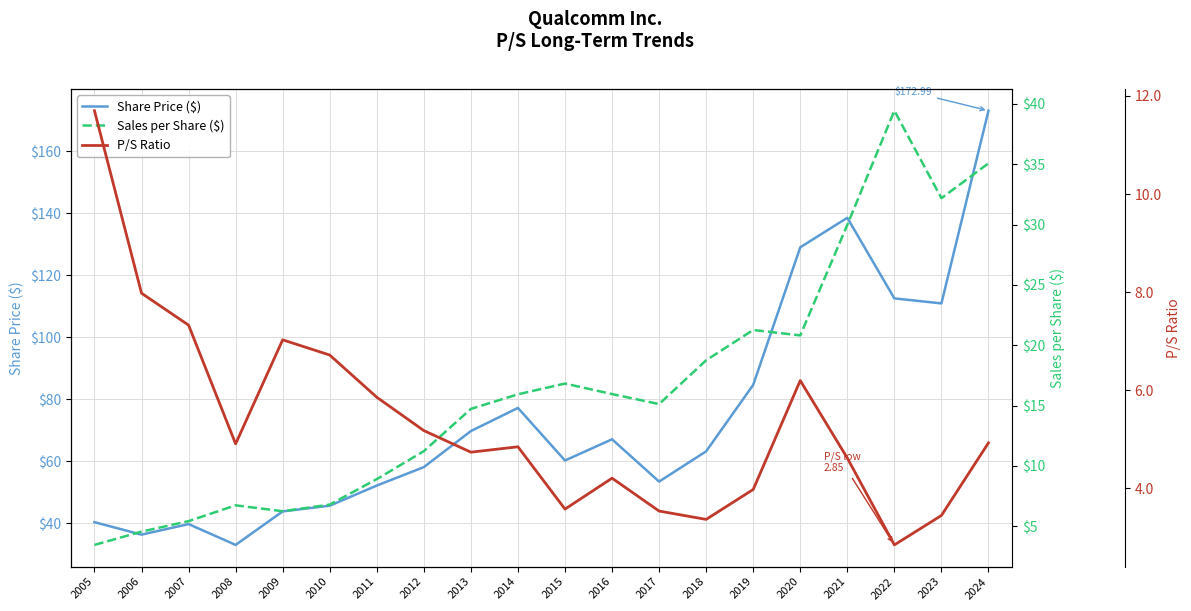

At 2017, list the series in order from largest to smallest.

Share Price ($), Sales per Share ($), P/S Ratio